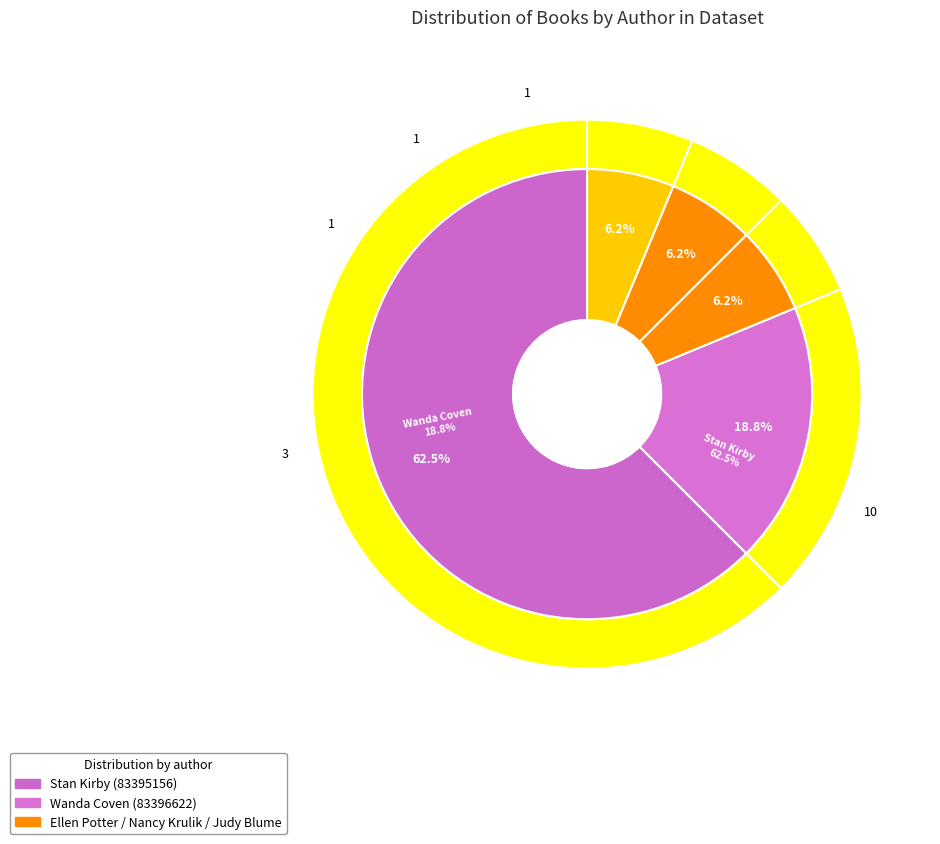

To the nearest percent, what is the difference between the Stan Kirby (83395156) and Wanda Coven (83396622) slice percentages?

44%